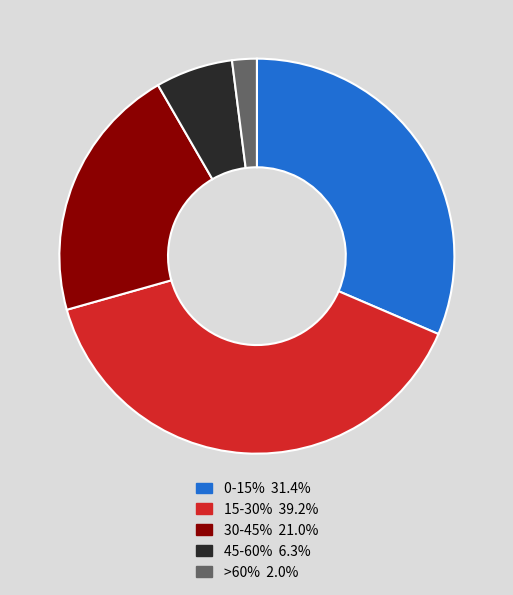

What is the ratio of the value at 15-30% to the value at 30-45%?

1.9